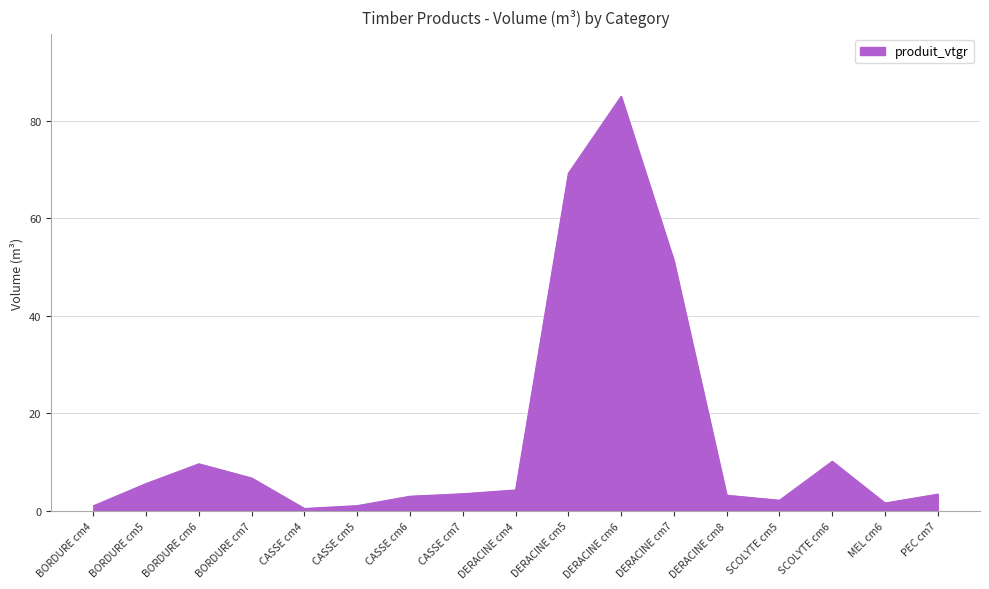

Where is the data nearest to the value 42?

DERACINE cm7